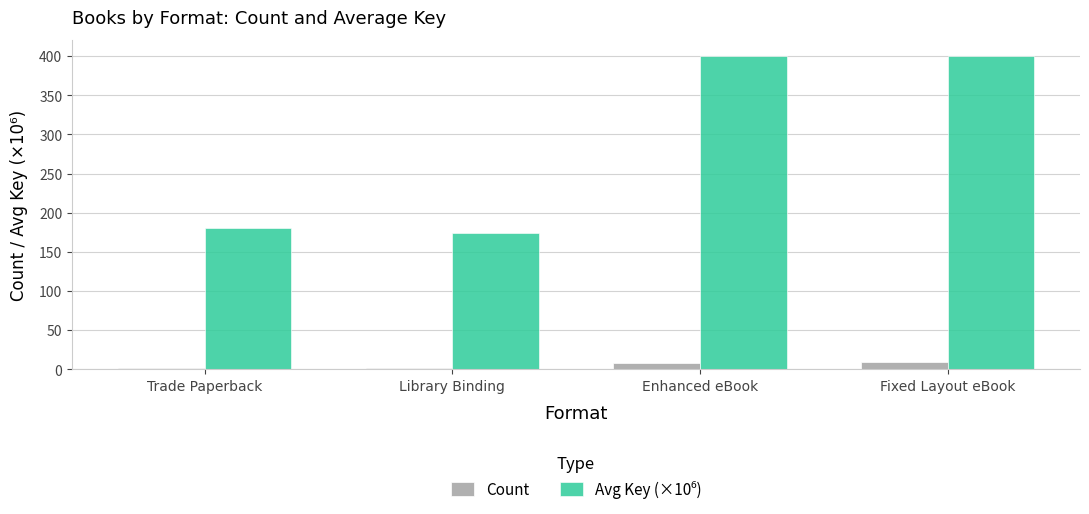

Are the bars grouped side by side (vs. stacked)?

Yes